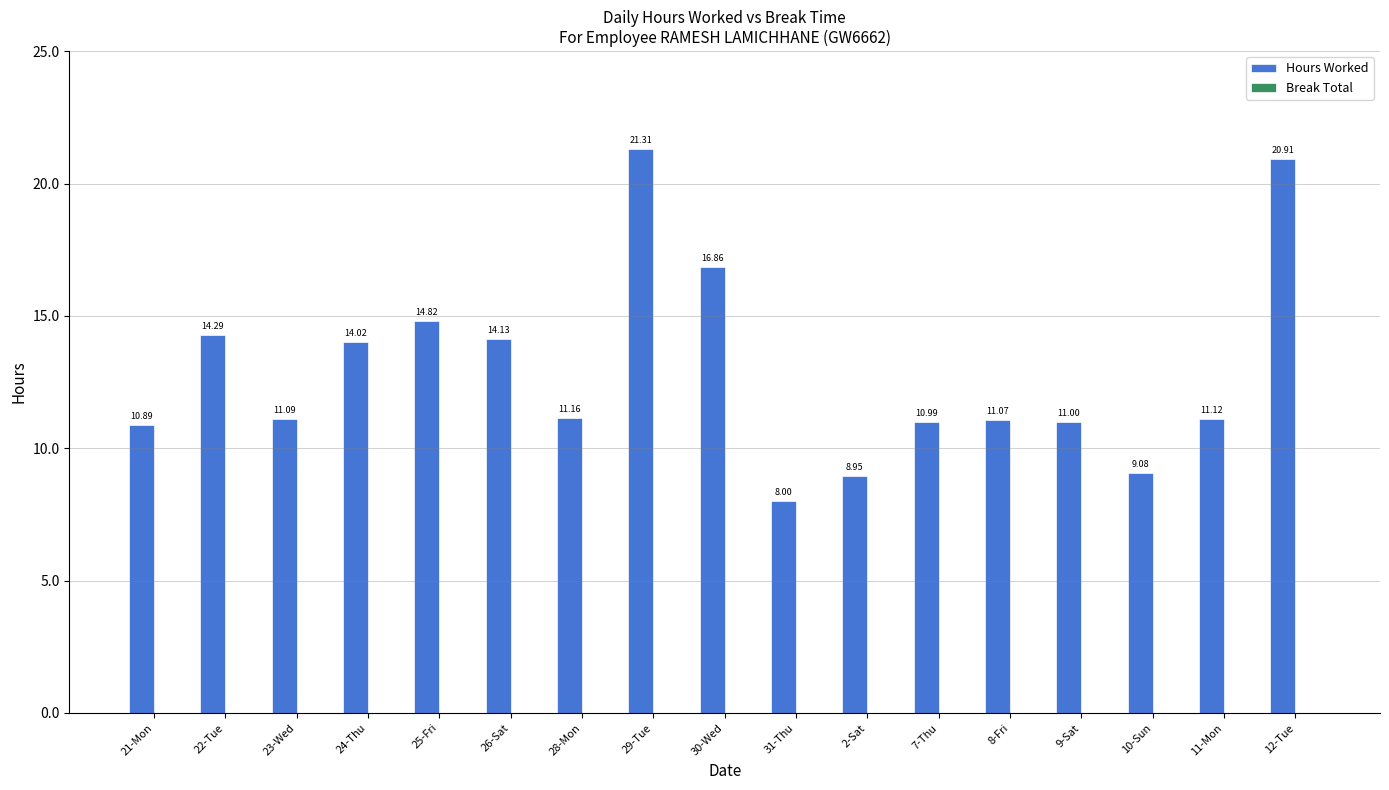

How many bars are there in total?

17